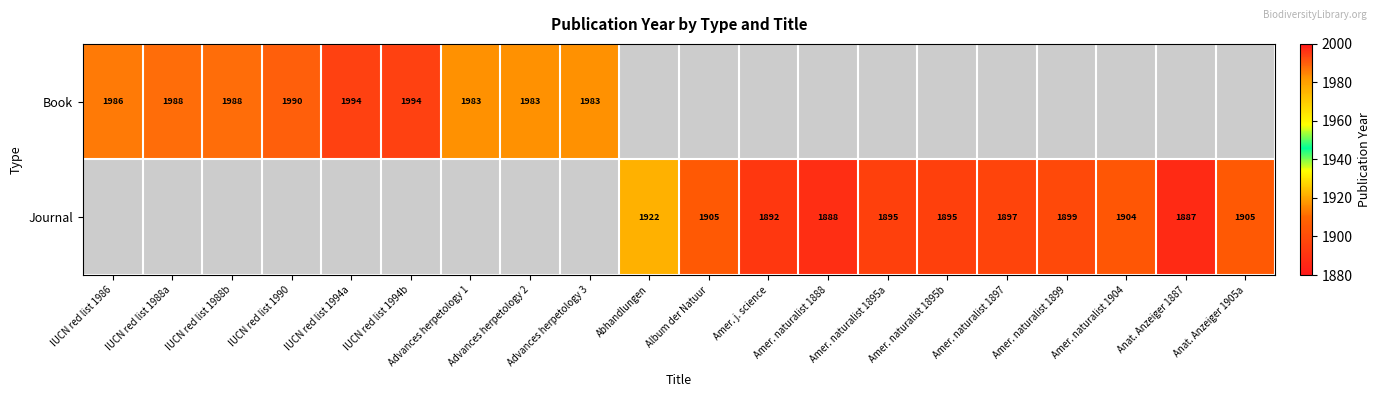

The value of Book at IUCN red list 1988a is 465. True or false?

False